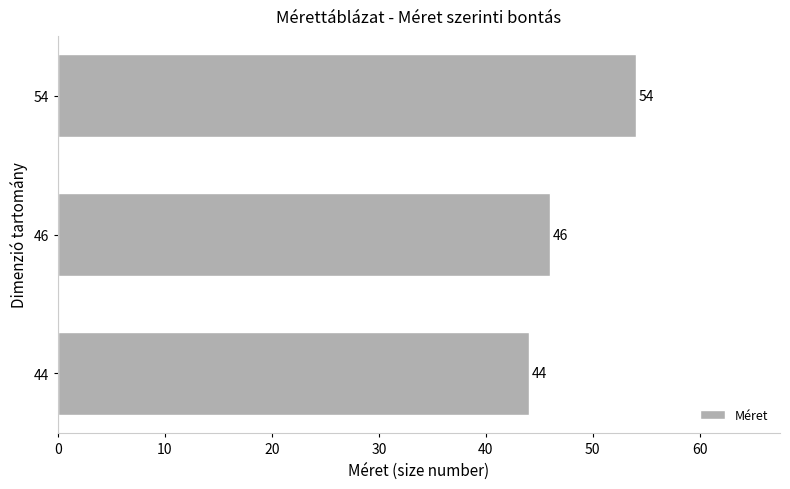

What is the maximum value shown in the chart?

54